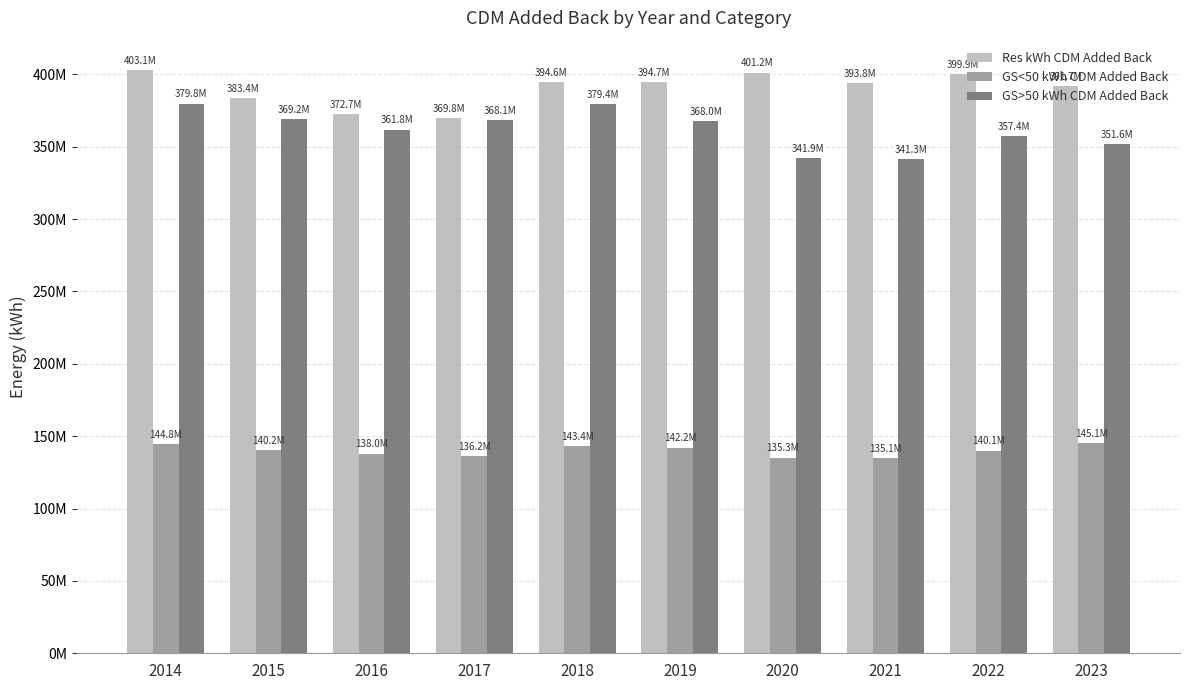

What is the value of the Res kWh CDM Added Back bar at the 10th from the left?

391723558.3